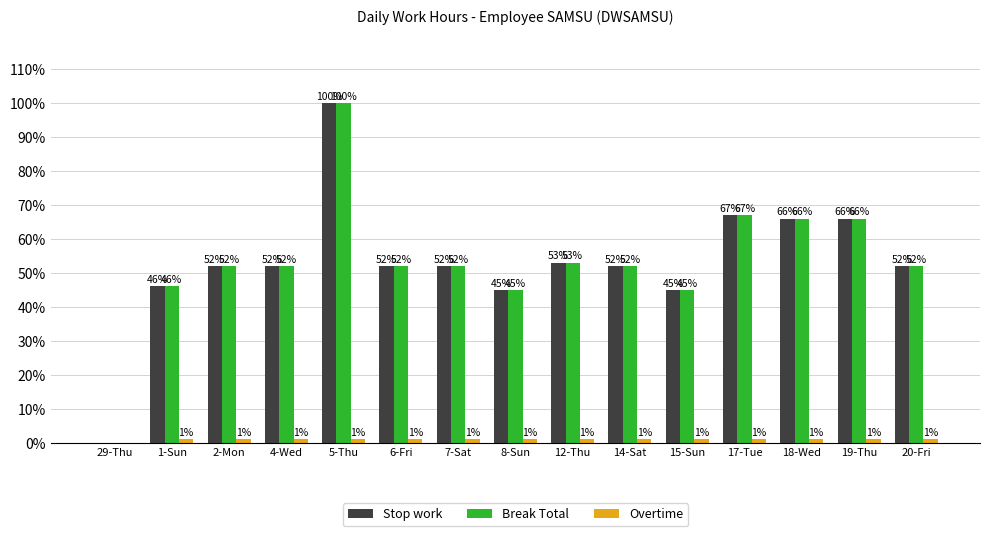

What is the total value across all series at 14-Sat?

105